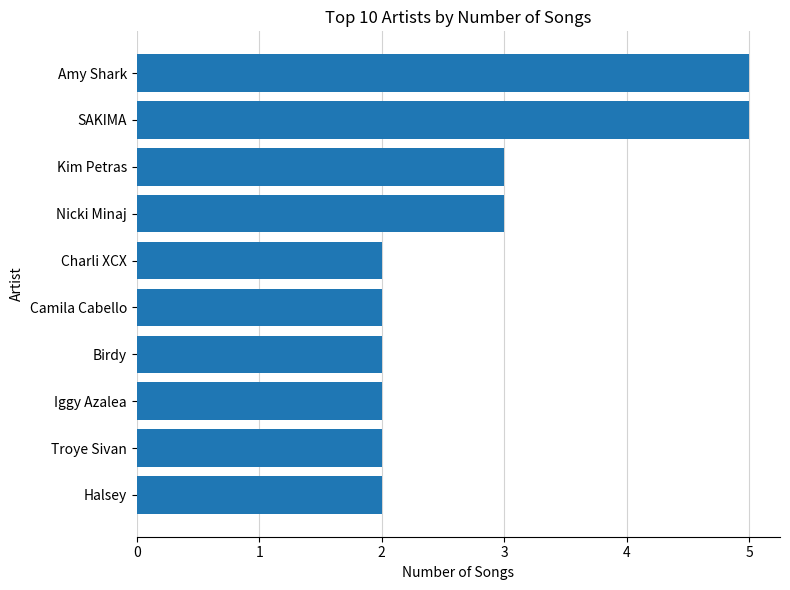

Reading top to bottom, list all the values displayed in this chart.

5	5	3	3	2	2	2	2	2	2